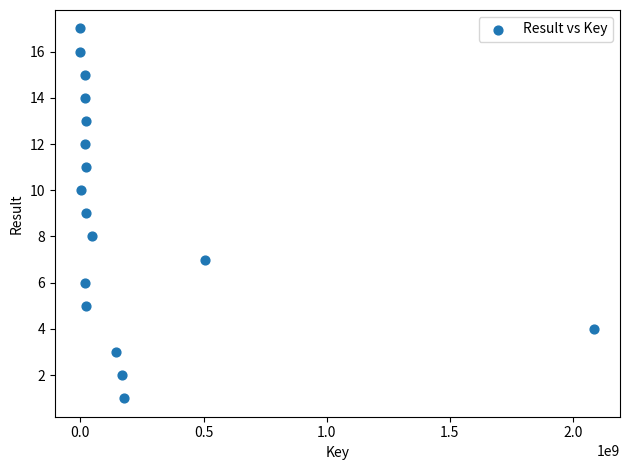

What is the range of X values (max minus min)?

2086436334